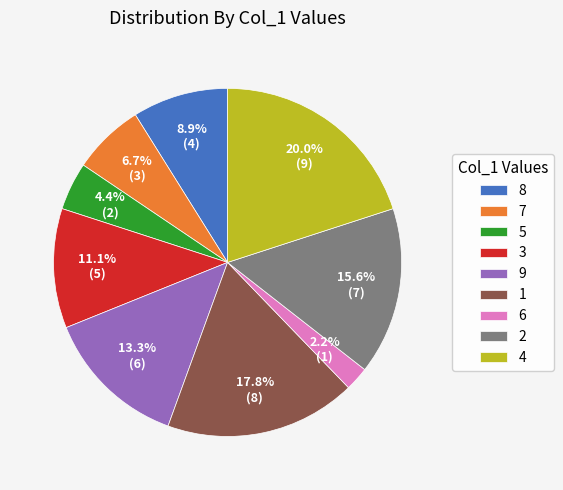

Rank the categories by value from lowest to highest.

6, 5, 7, 8, 3, 9, 2, 1, 4